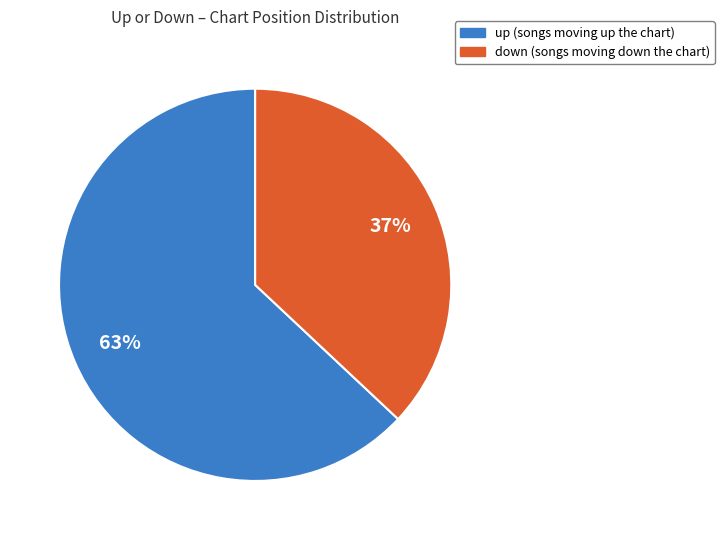

Is it true that down is 44% of the pie?

False